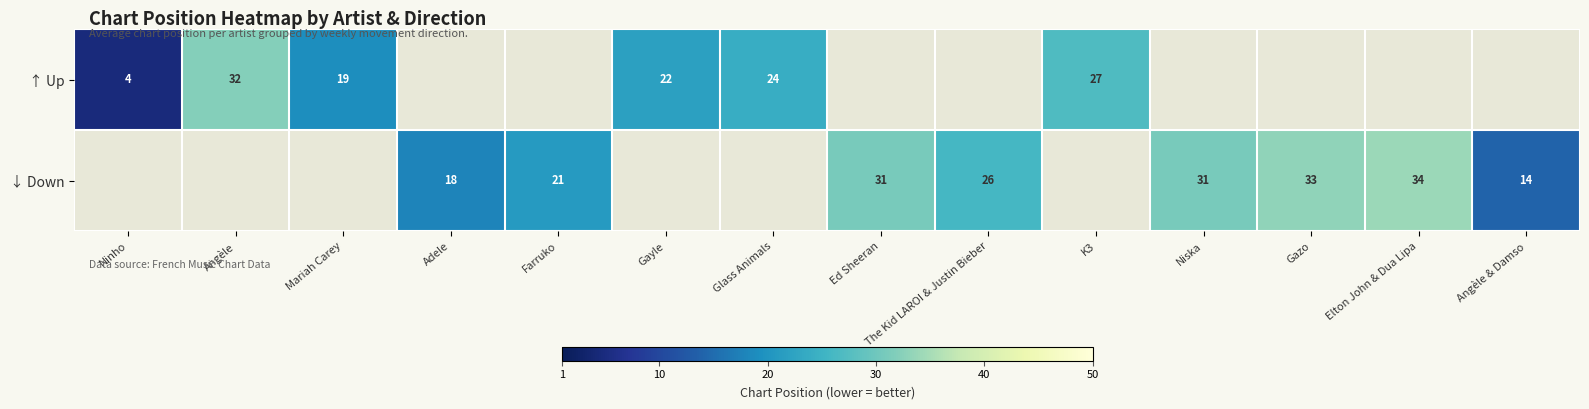

True or false: ↓ Down has a value of 26 at The Kid LAROI & Justin Bieber.

True